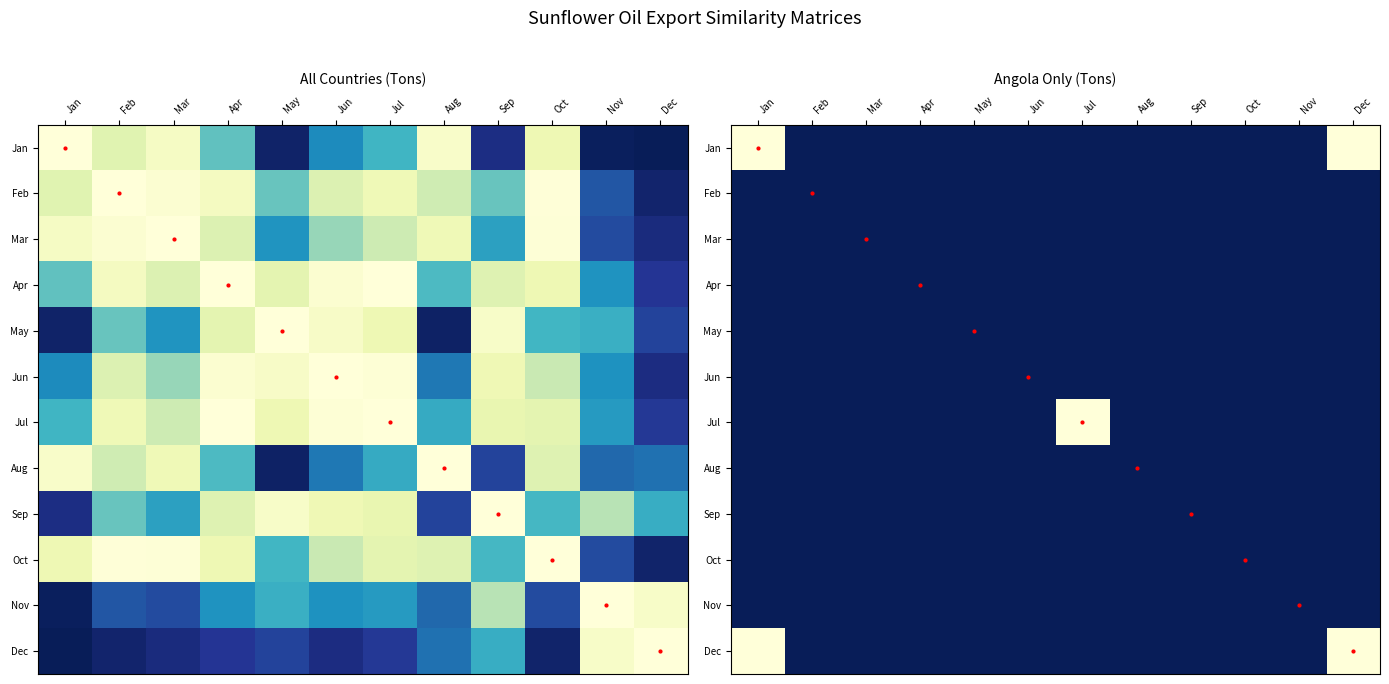

Rank the series by their maximum value, from highest to lowest.

Dec, Jan, Jul, Feb, Mar, Apr, May, Jun, Aug, Sep, Oct, Nov